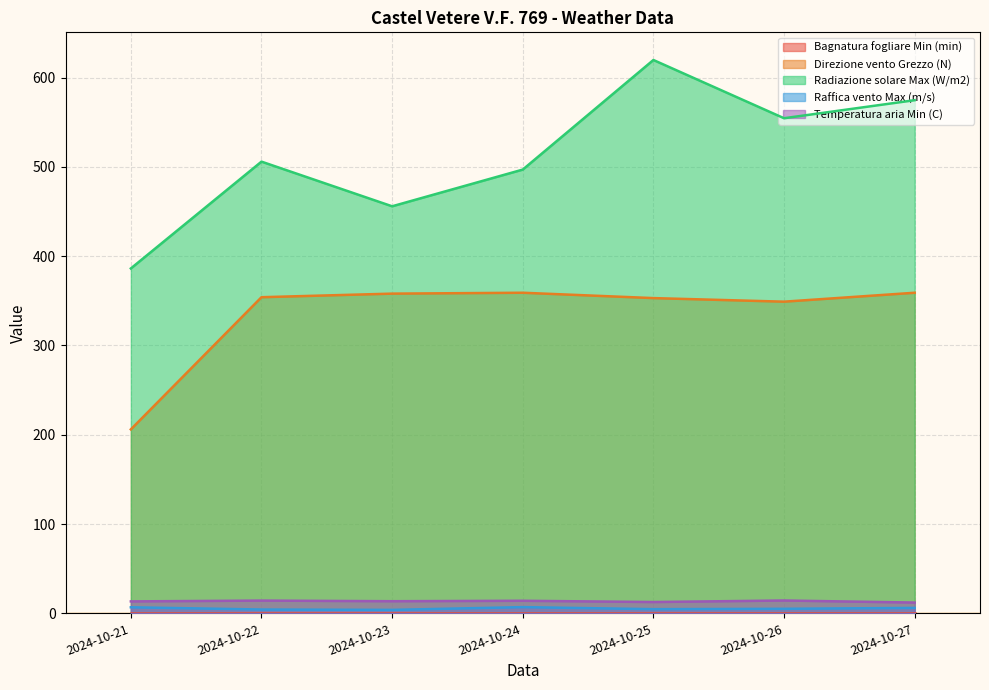

Is it true that Raffica vento Max (m/s) equals 3.9 at 2024-10-23?

True